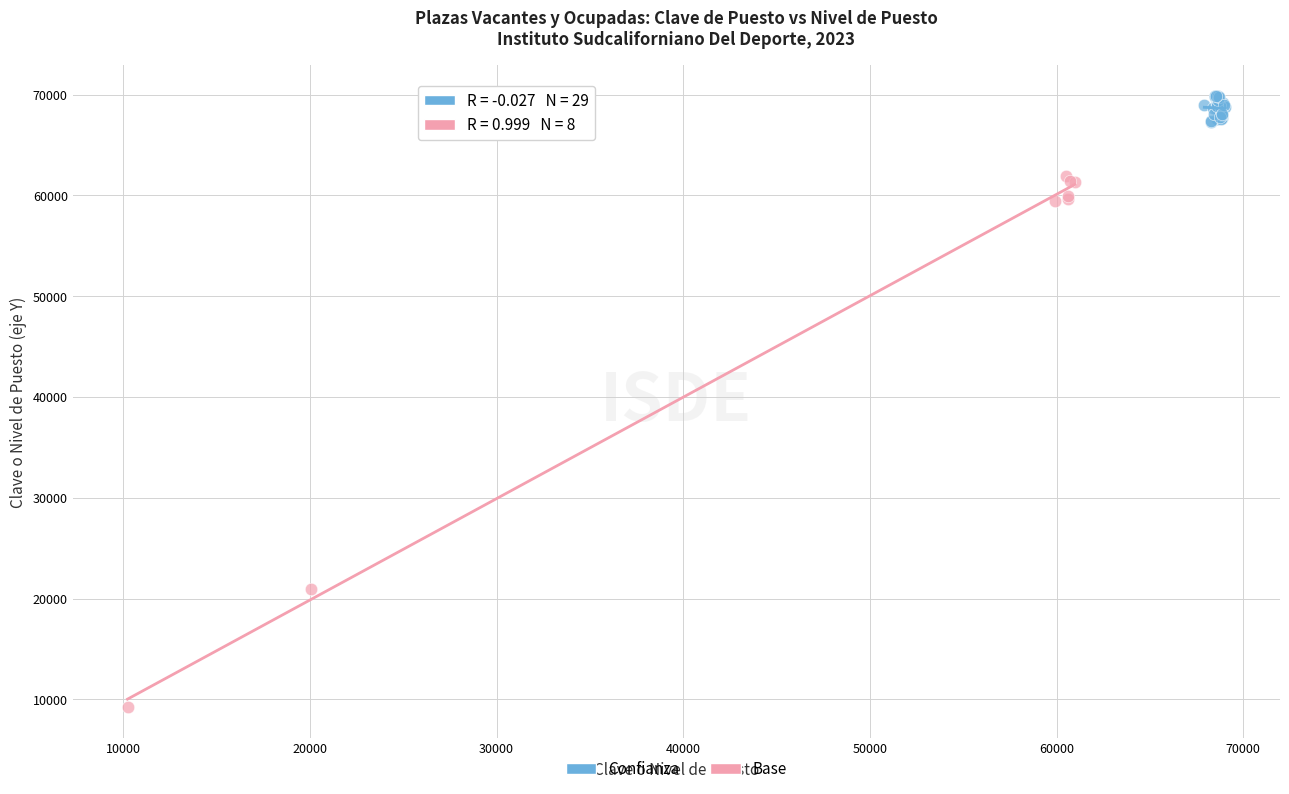

Which series has the largest Y range (max minus min)?

Base